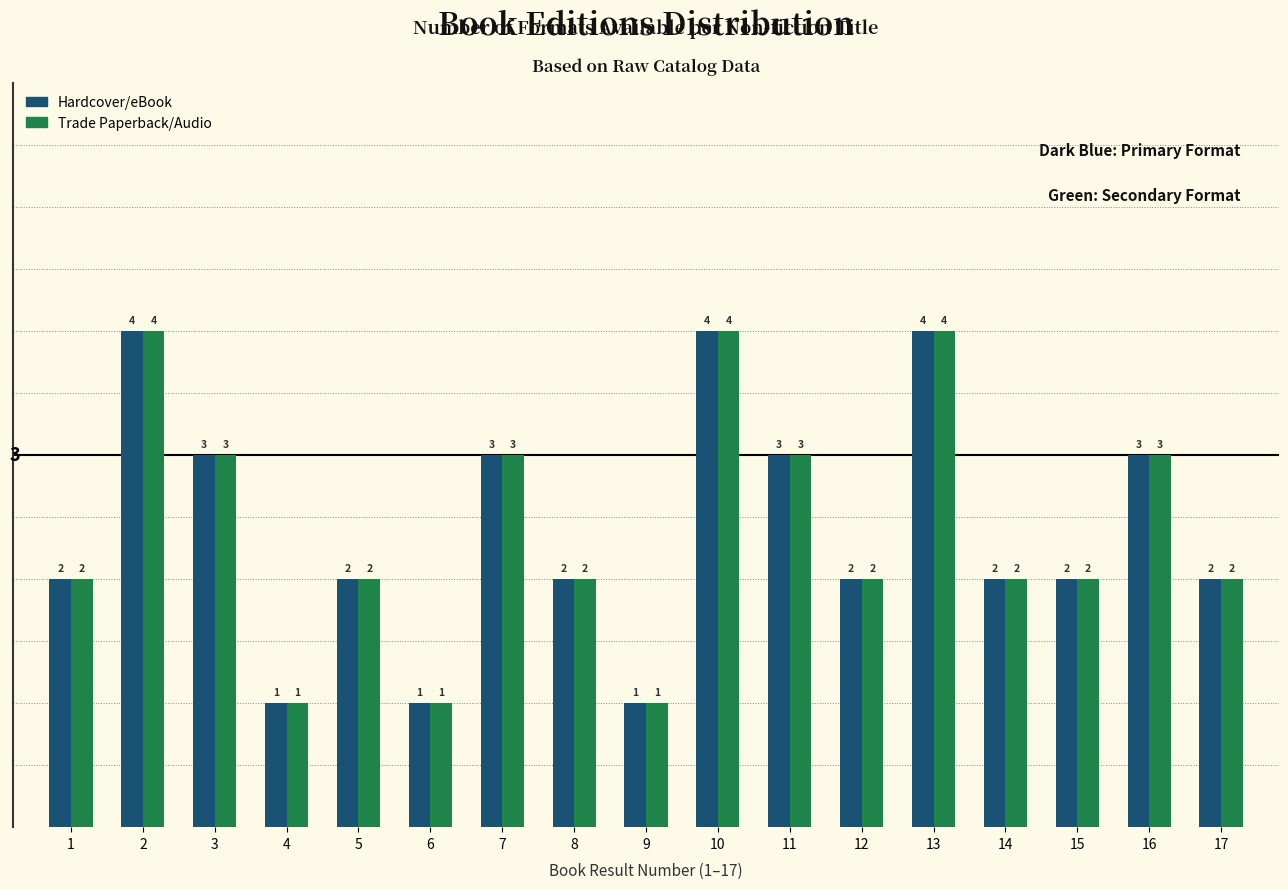

Reading left to right, extract all data points from this chart.

Hardcover/eBook: 1=2	2=4	3=3	4=1	5=2	6=1	7=3	8=2	9=1	10=4	11=3	12=2	13=4	14=2	15=2	16=3	17=2
Trade Paperback/Audio: 1=2	2=4	3=3	4=1	5=2	6=1	7=3	8=2	9=1	10=4	11=3	12=2	13=4	14=2	15=2	16=3	17=2